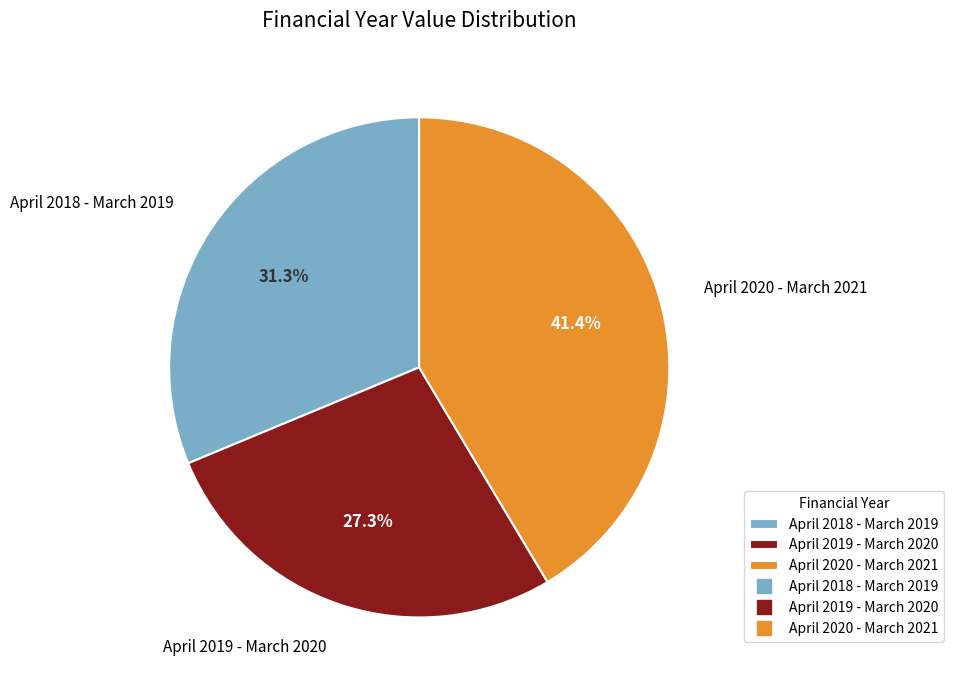

To the nearest percent, what portion does April 2020 - March 2021 represent?

41%